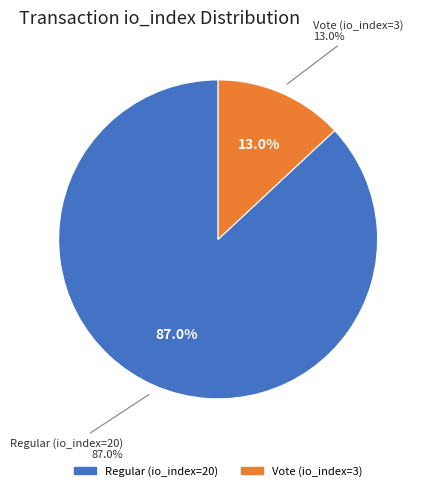

To the nearest percent, what is the difference between the Vote (io_index=3) and Regular (io_index=20) slice percentages?

74%